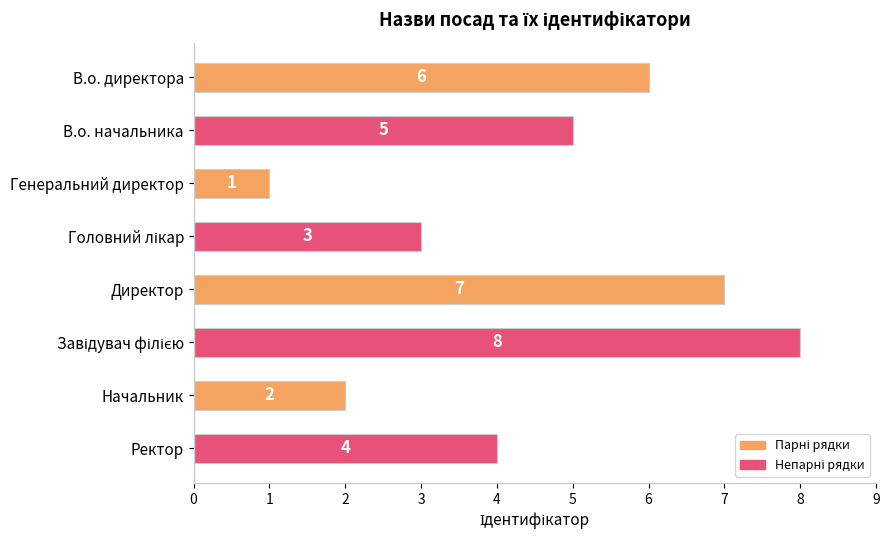

Which has a higher value, В.о. начальника or Ректор?

В.о. начальника